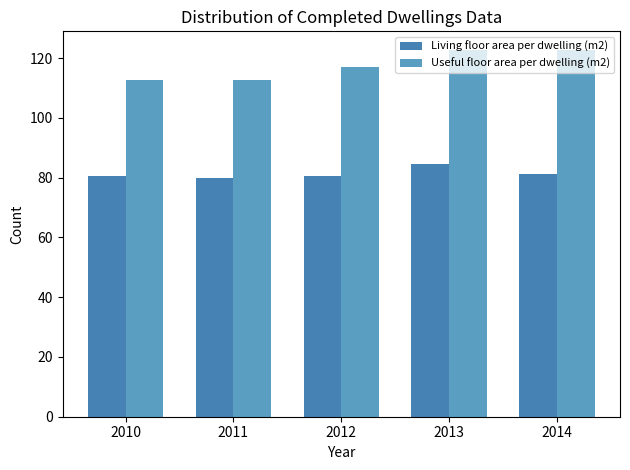

What is the value of the Useful floor area per dwelling (m2) bar at the 1st from the left?

112.8